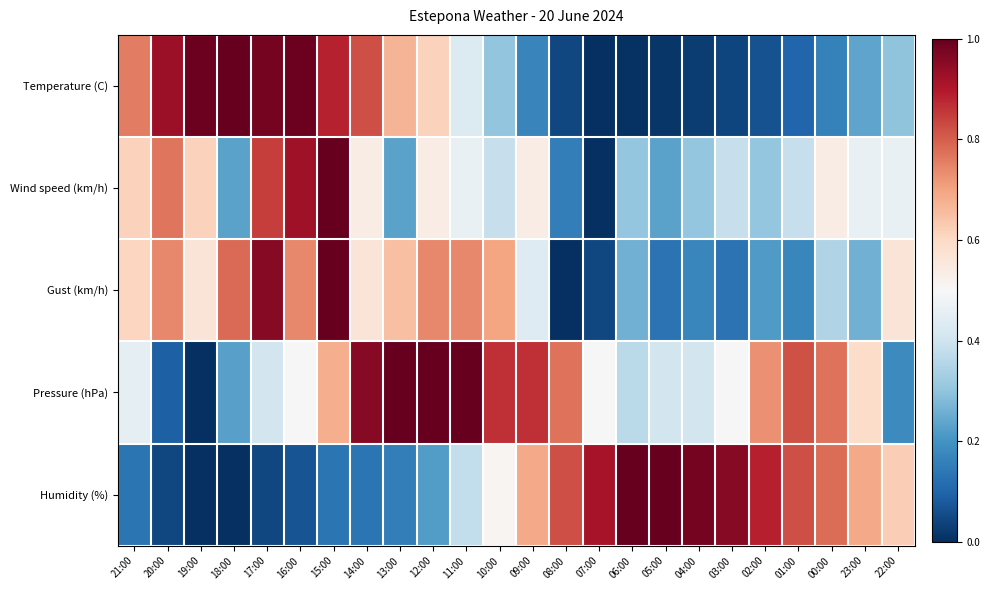

Rank the series at 15:00 from highest to lowest value.

Wind speed (km/h), Gust (km/h), Temperature (C), Pressure (hPa), Humidity (%)